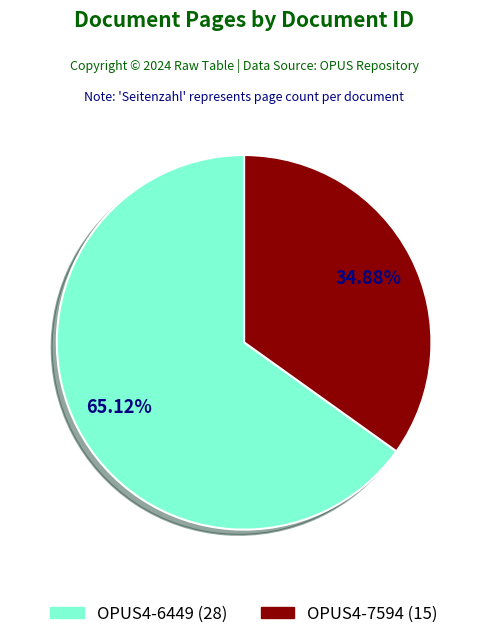

Is it true that OPUS4-6449 is 75% of the pie?

False